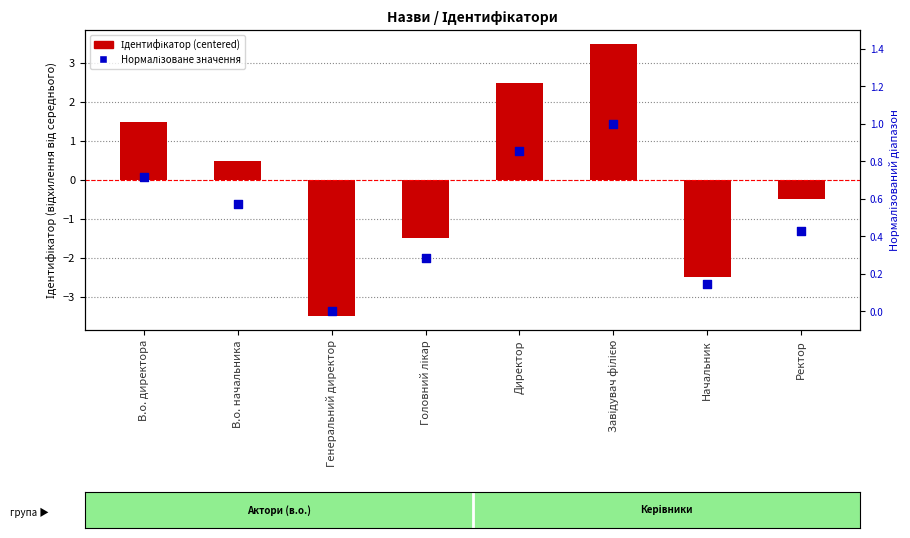

Which series reaches the minimum Y coordinate?

Ідентифікатор (centered)